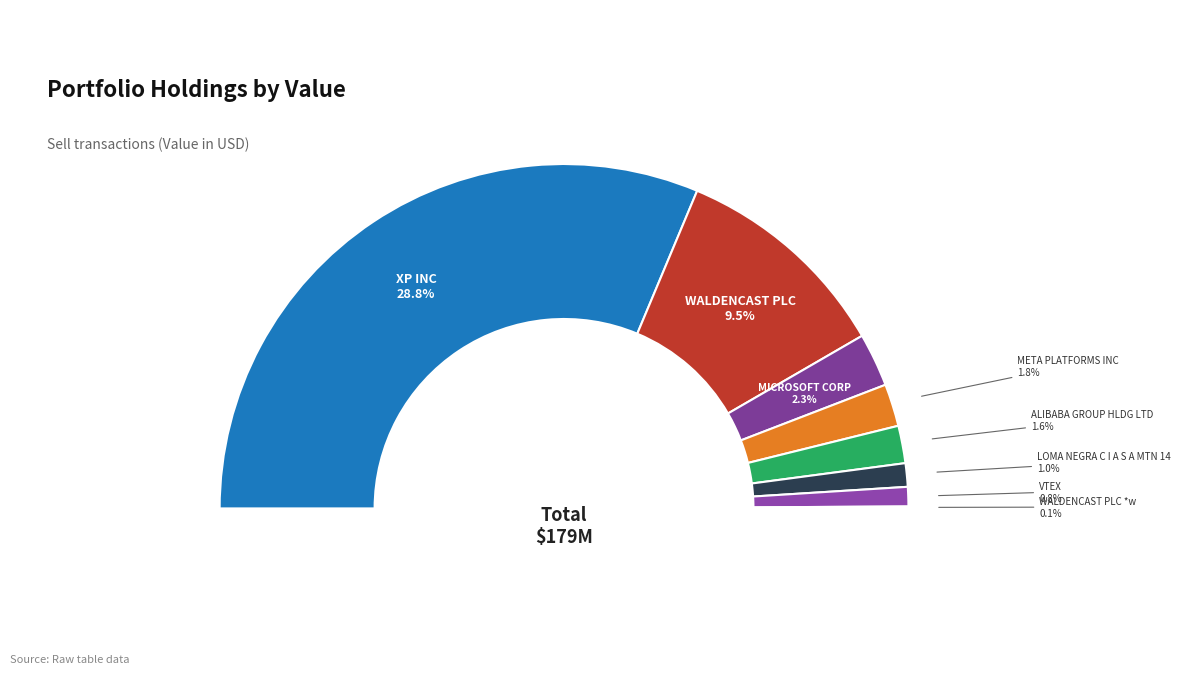

What is the smallest slice in the pie chart?

WALDENCAST PLC *w